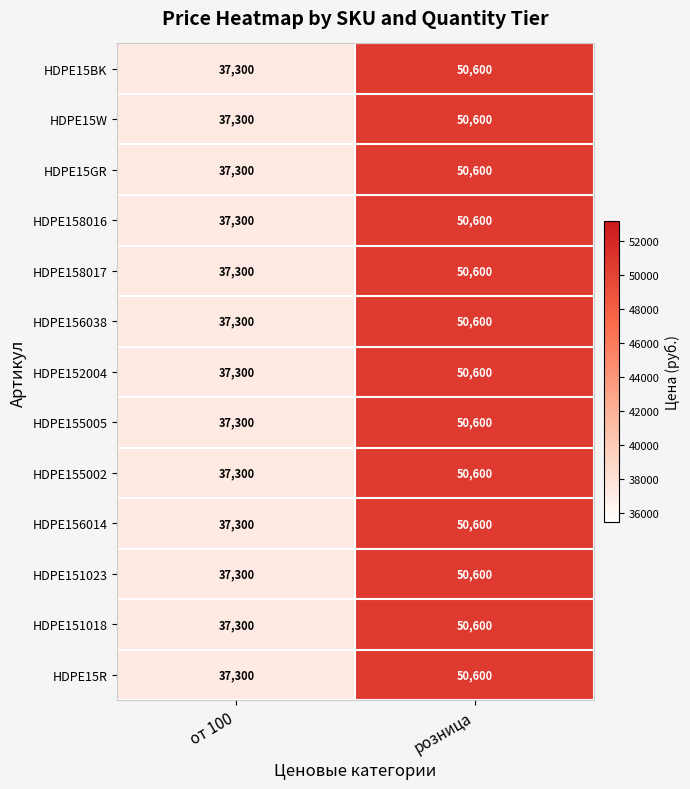

What is the sum of all HDPE15GR values?

87900